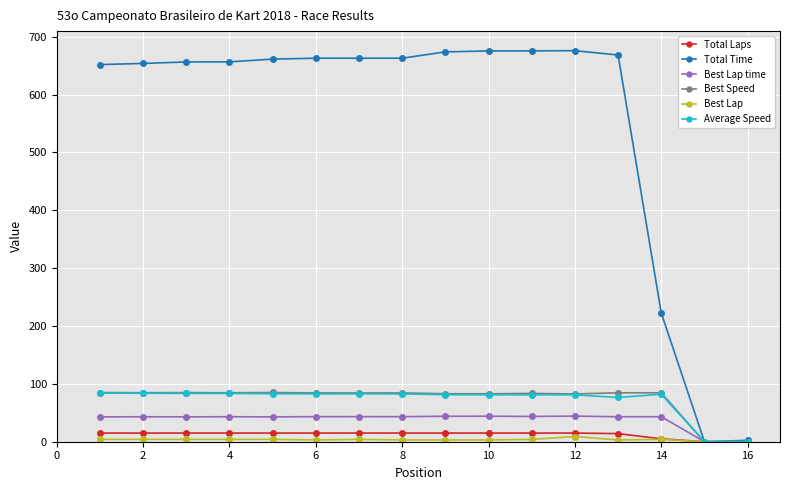

What is the value of the Average Speed point at the 3rd from the left?

83.5